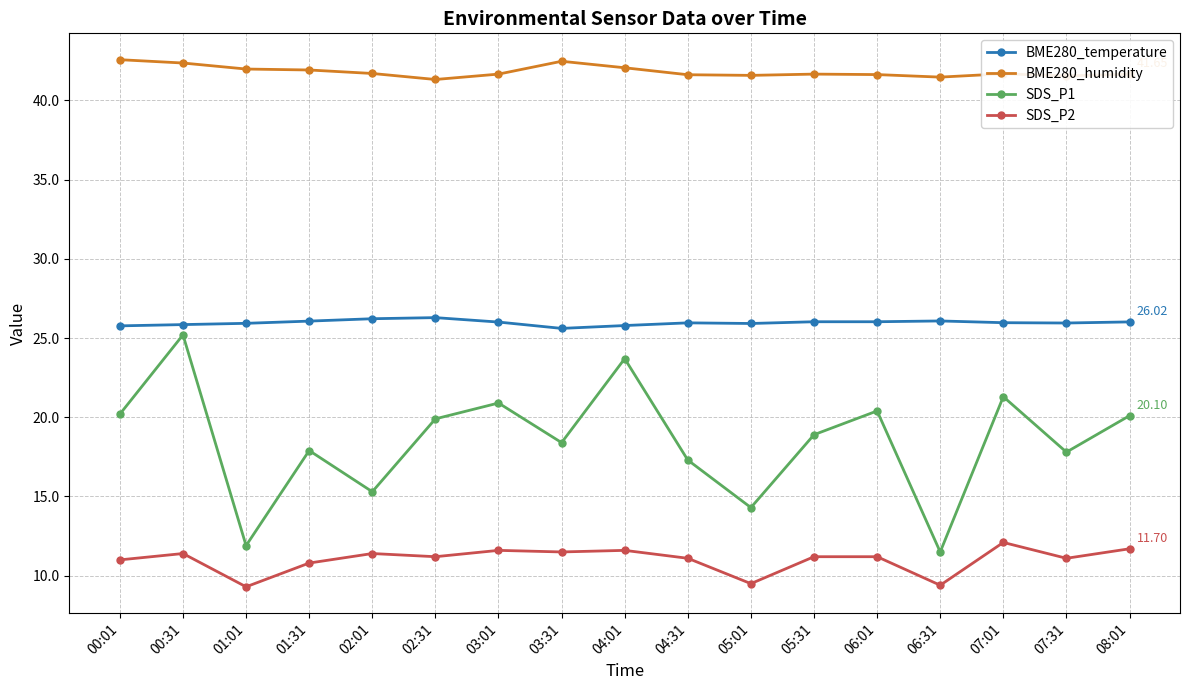

List the series in order of their peak value, lowest first.

SDS_P2, SDS_P1, BME280_temperature, BME280_humidity